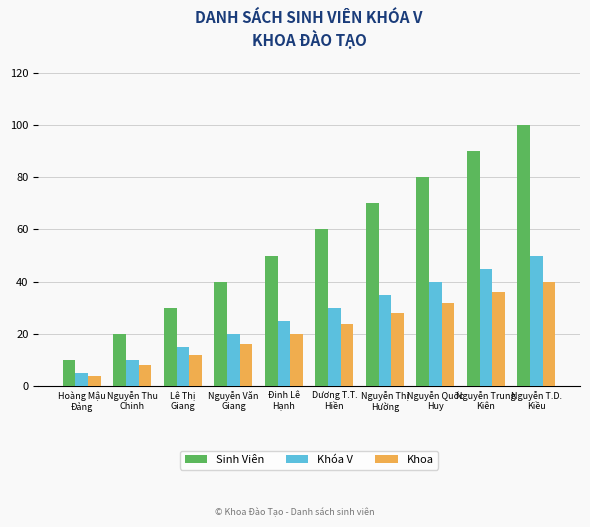

How many values in the Khoa series are below 24?

5